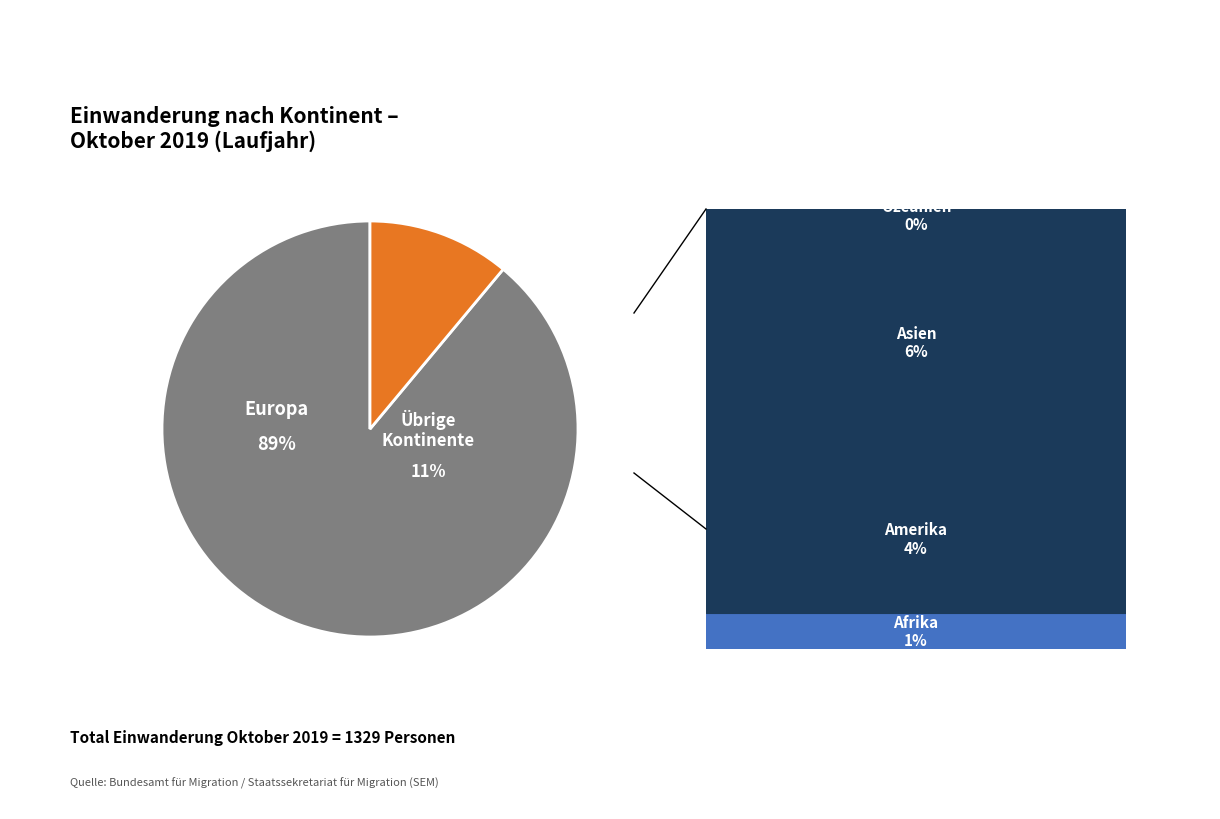

Which slice is the smallest?

Ozeanien